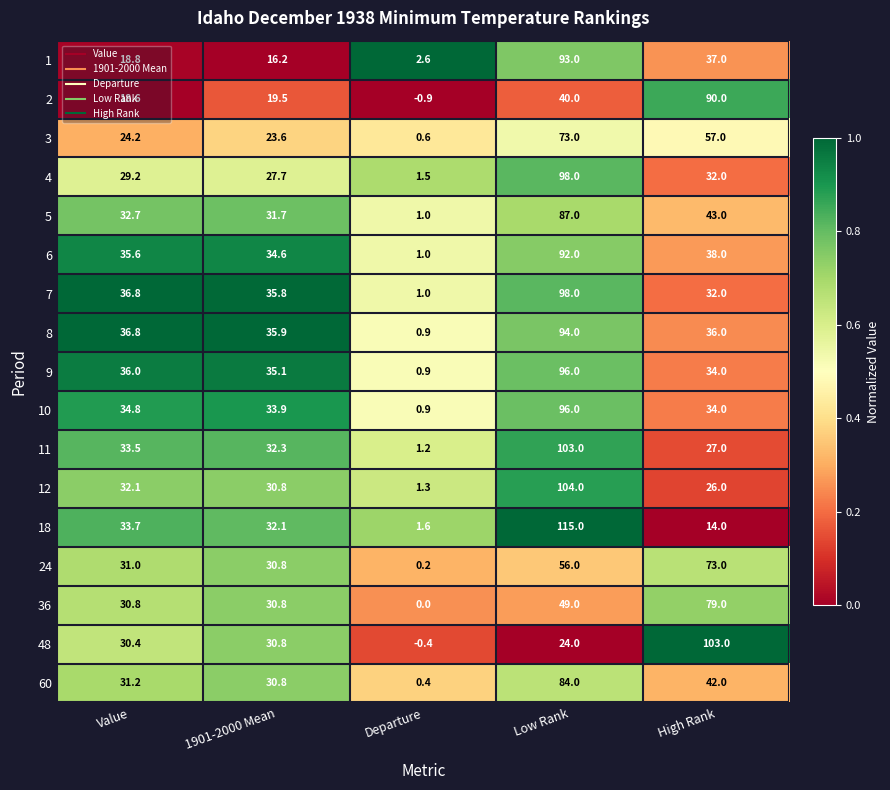

True or false: 5 has a value of 31.7 at 1901-2000 Mean.

True